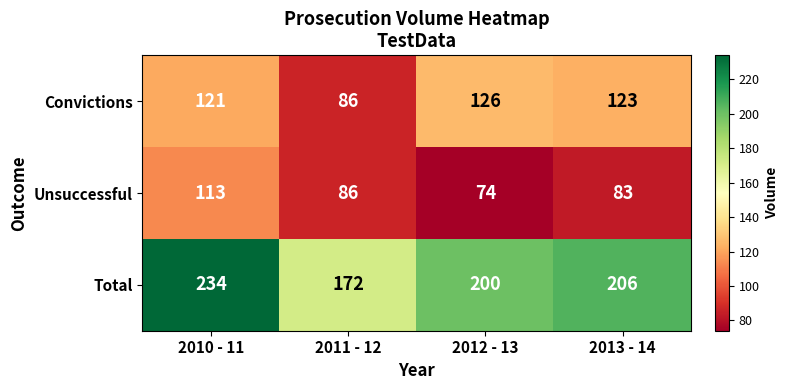

What is the spread (max minus min) of values at 2012 - 13?

126